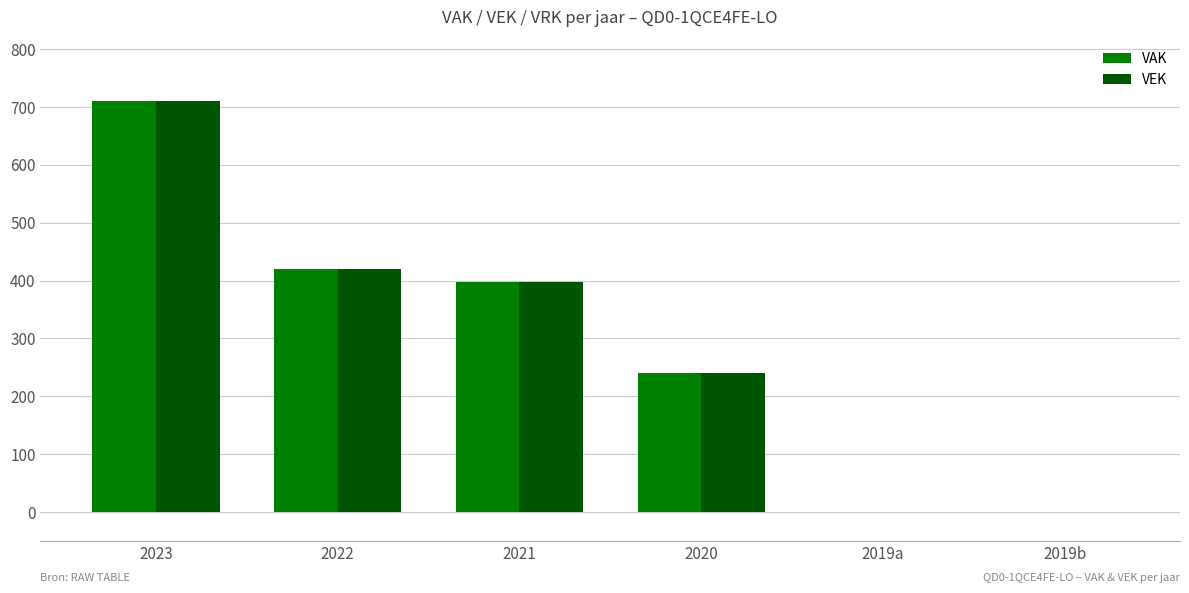

Is the value of VAK at 2020 greater than the value of VEK at 2023?

No